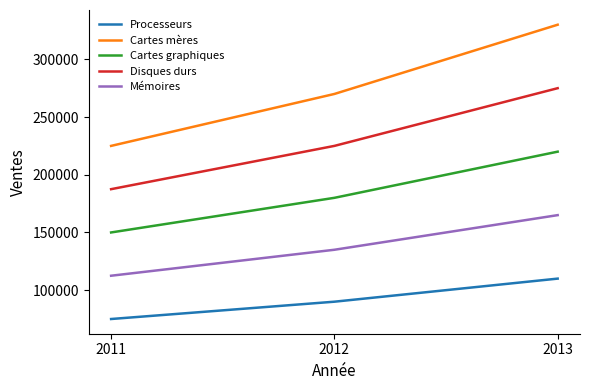

What is the lowest value of the Processeurs series?

75000